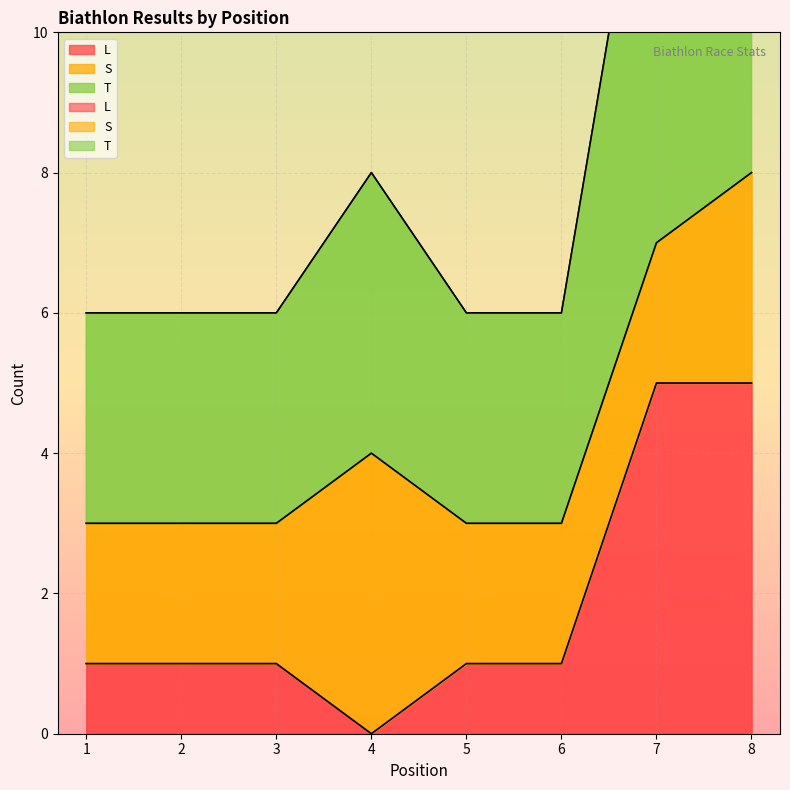

Is the value of T at 8 greater than the value of L at 1?

Yes